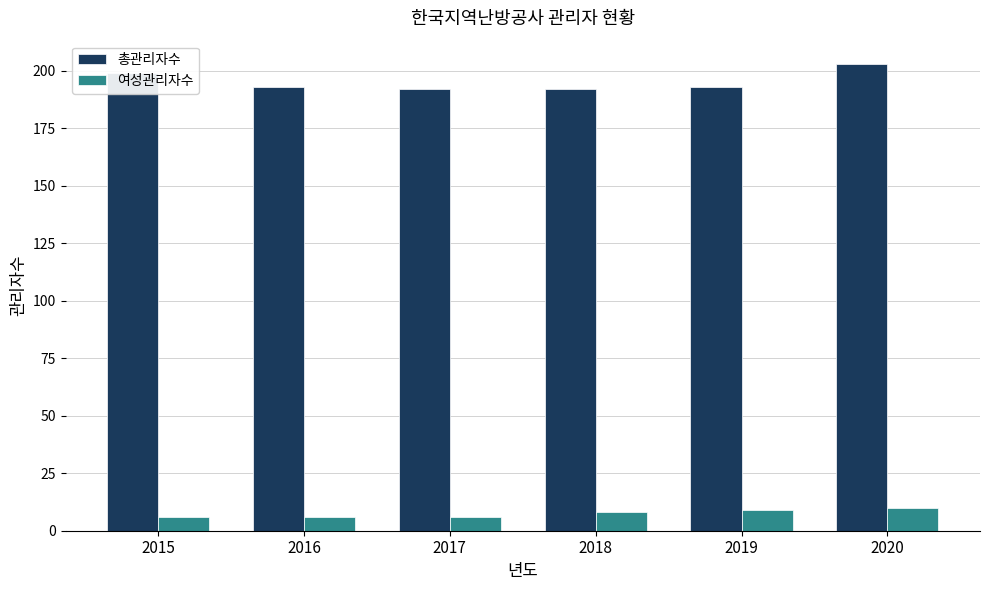

Which series has the largest total across all categories?

총관리자수